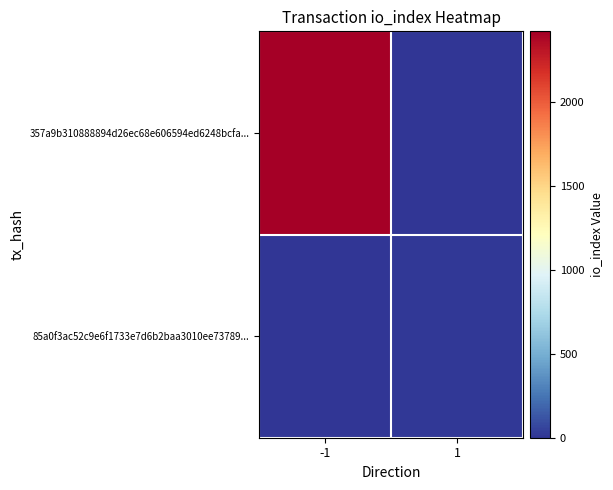

Which series has the largest total across all categories?

357a9b310888894d26ec68e606594ed6248bcfa...